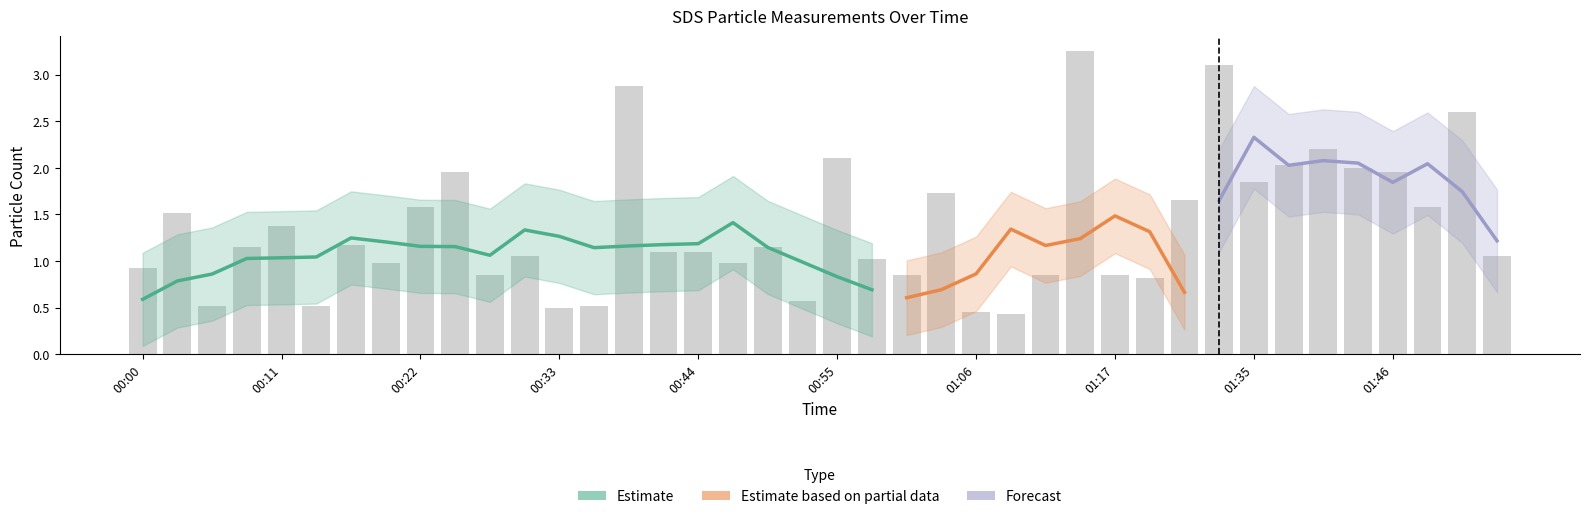

Are the bars horizontal?

No